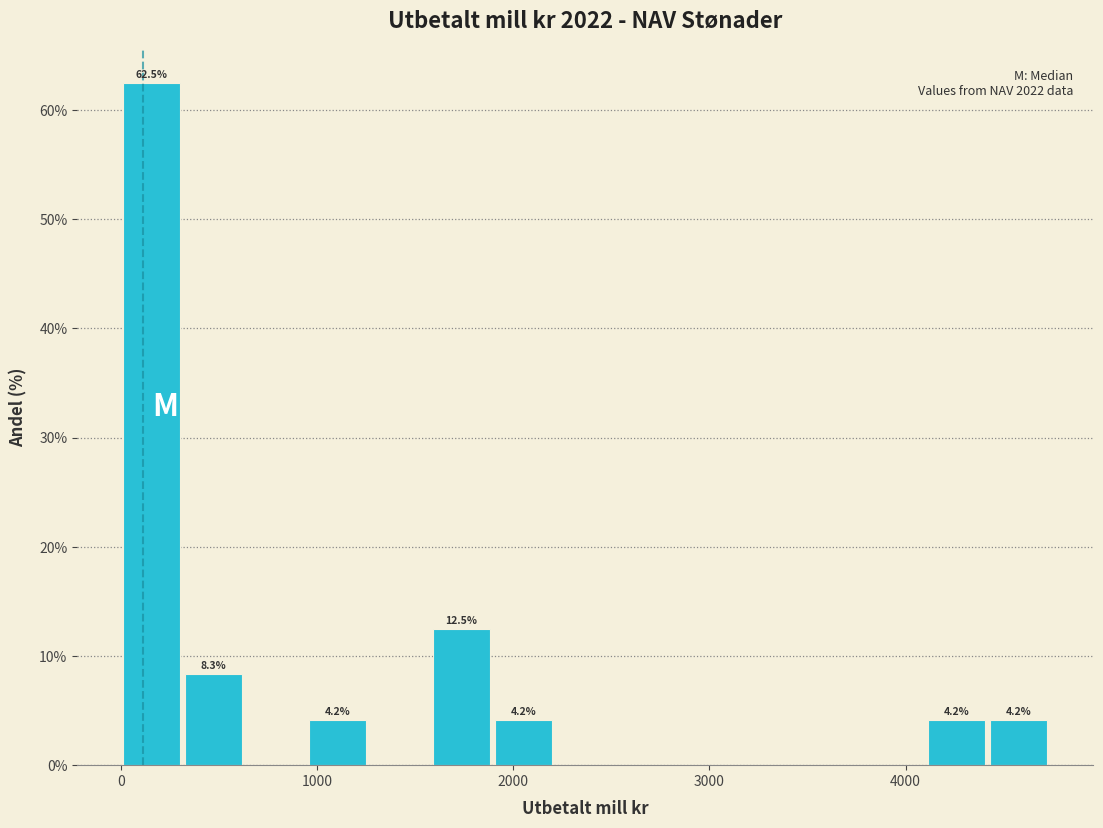

Around what value on the x-axis is the tallest bar? Give the approximate position of its centre, as read against the axis.

200